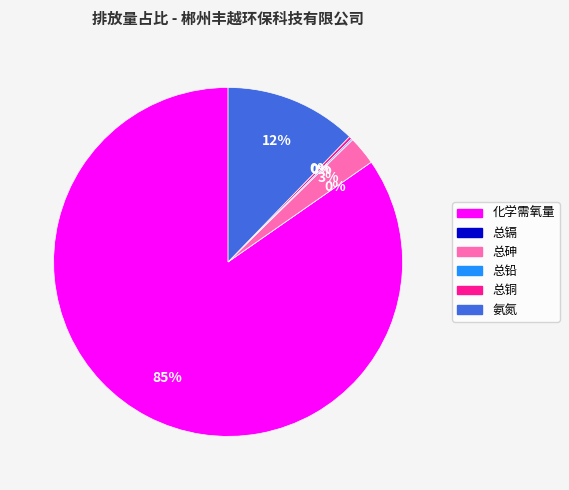

What portion of the pie excludes 氨氮?

87.7%